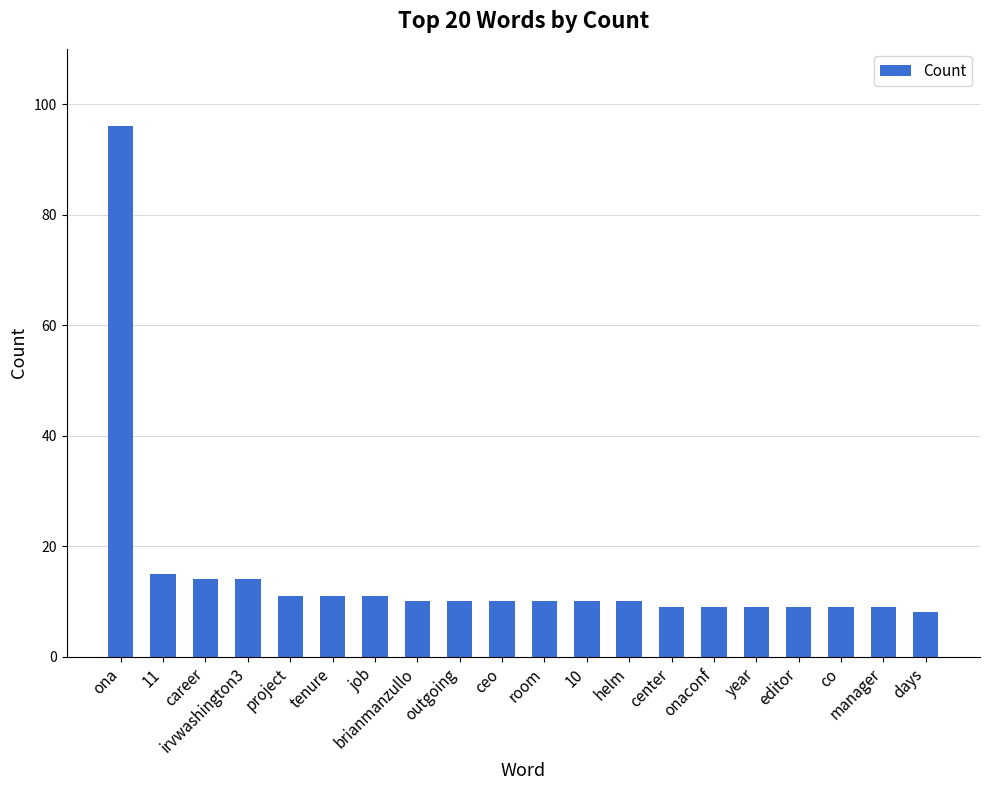

What is the ratio of the value at editor to the value at job?

0.8